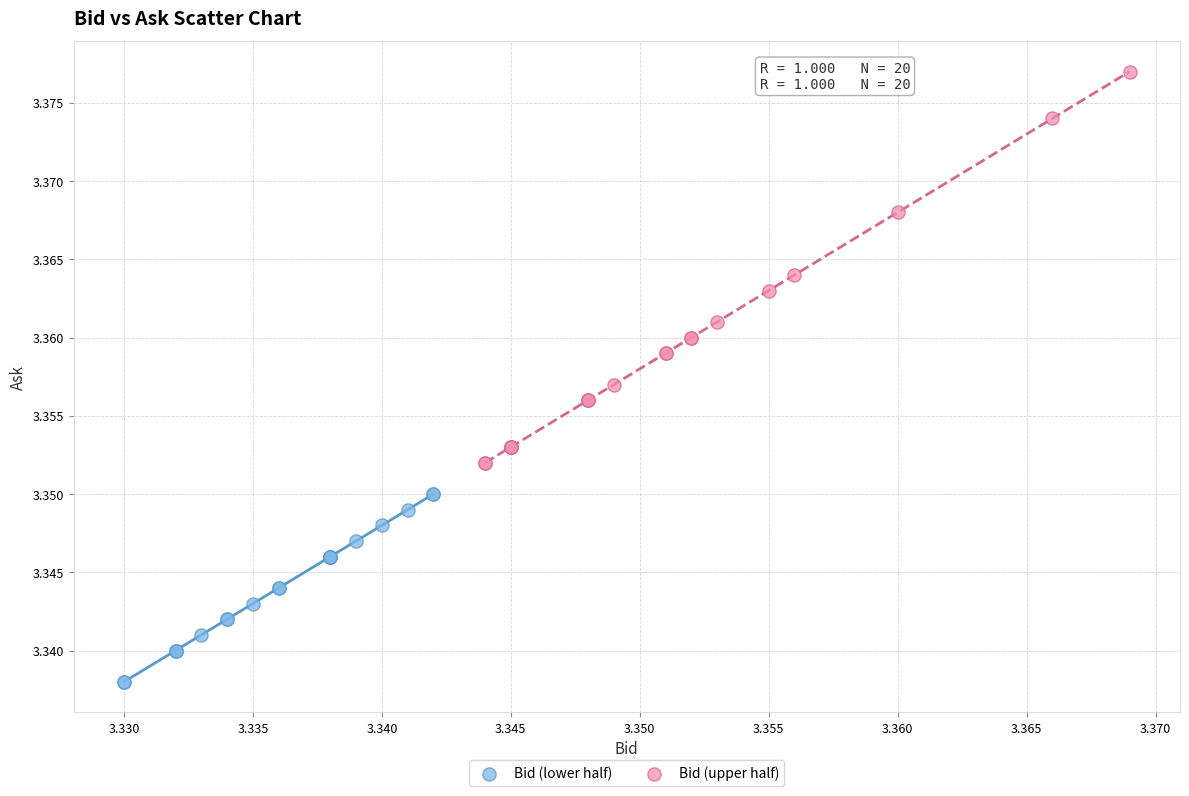

Which series has the widest spread of Y values?

Bid (upper half)